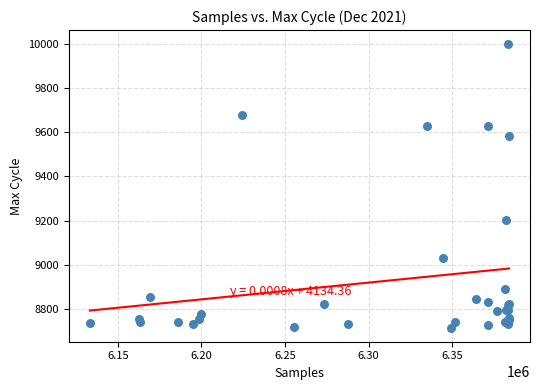

What Y value in the scatter plot is closest to 9357?

9201